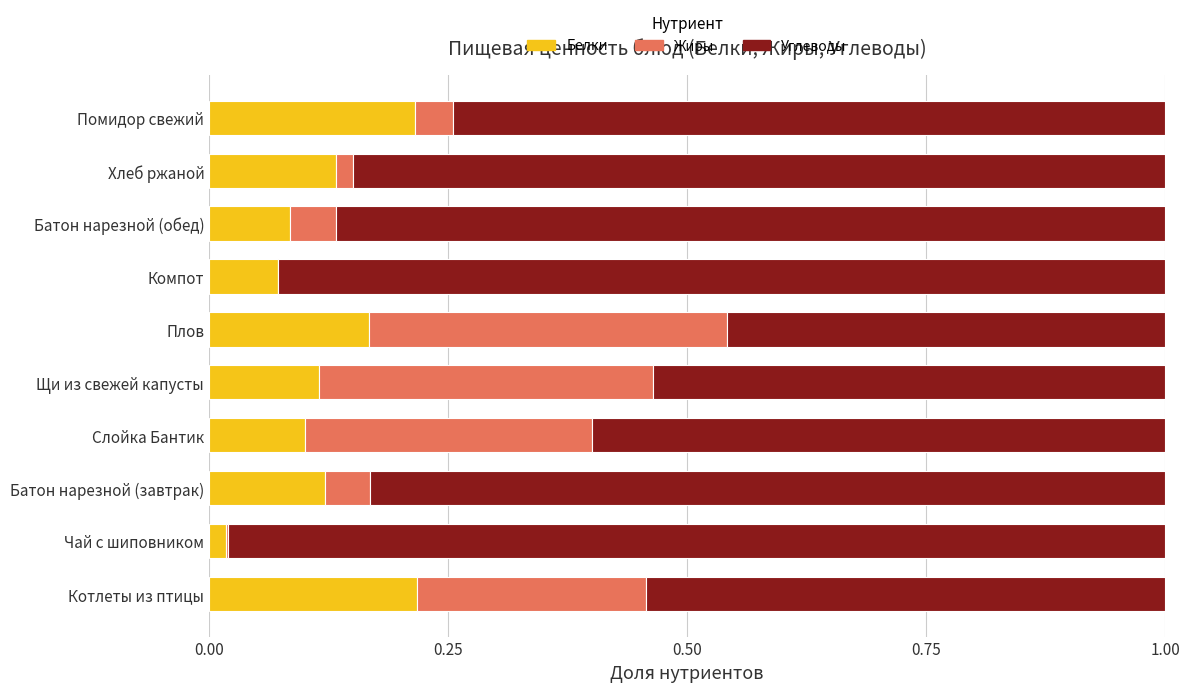

What is the sum of all Белки values?

1.2